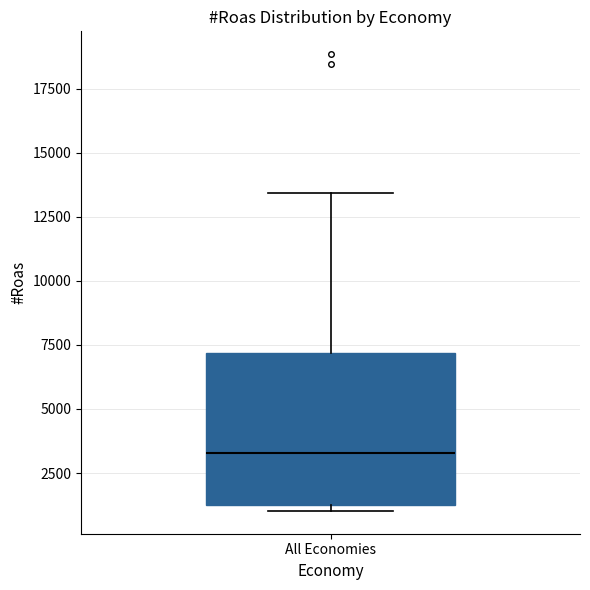

Read this box plot against the y-axis: the position of the median line, the range covered by the box, and the ends of both whiskers. The values are not printed on the chart, so give them approximately, as read against the axis.

median 3500, box 1500 to 7000, whiskers 1000 to 13500